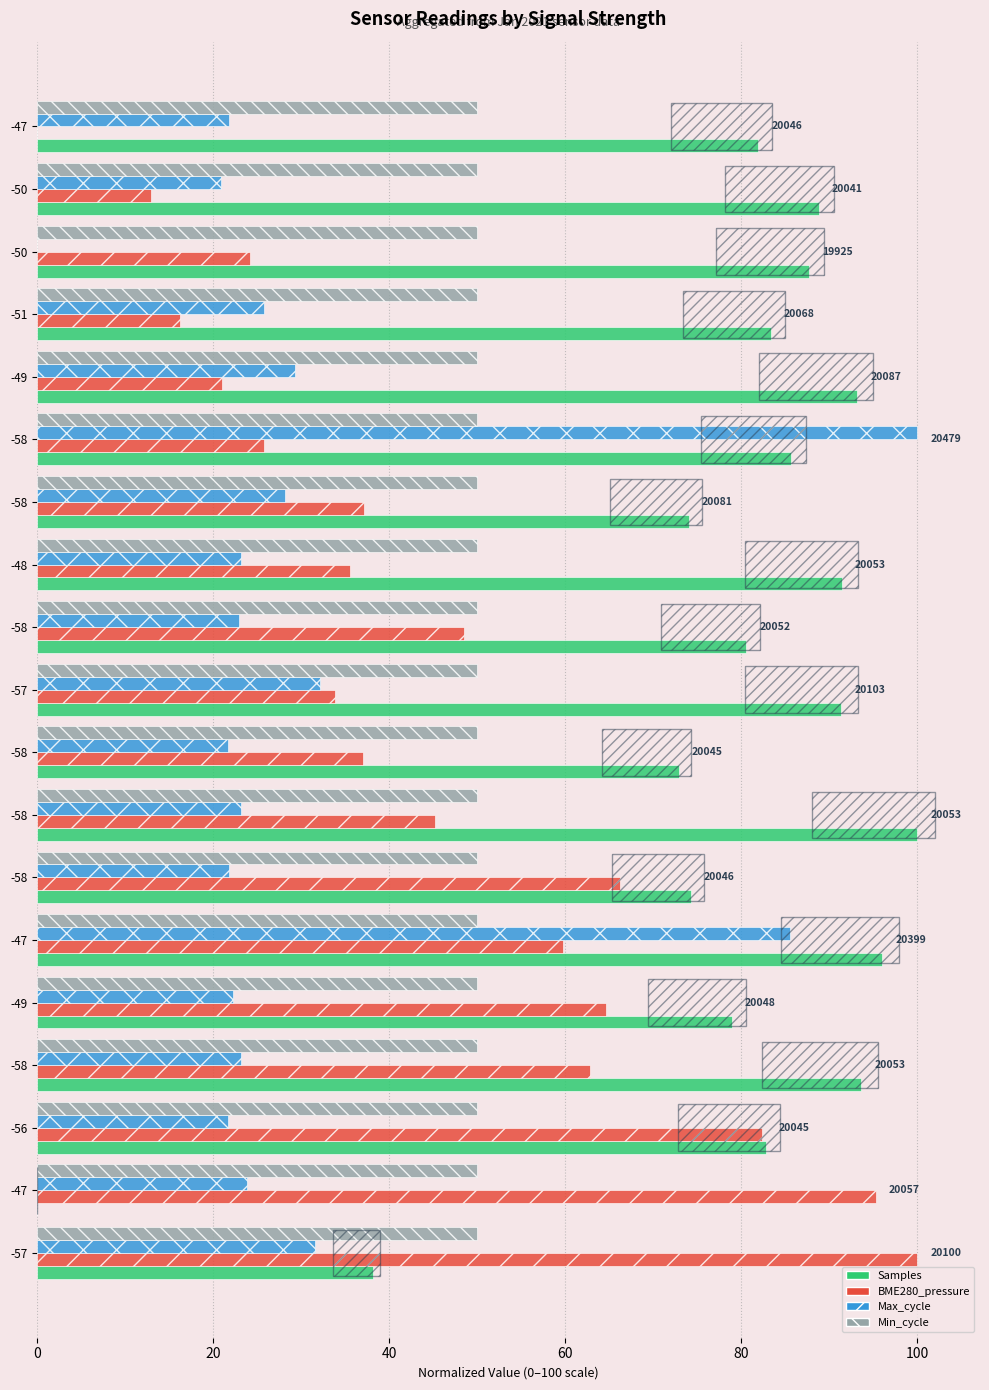

Between -58 and -57, which is larger?

-57